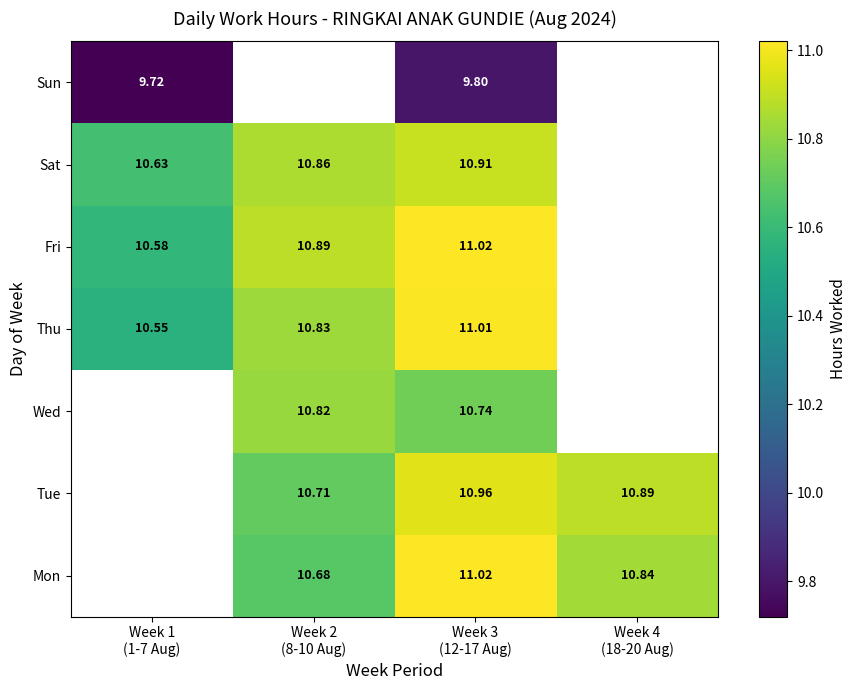

Rank the categories by Sat value from highest to lowest.

Week 3 (12-17 Aug), Week 4 (18-20 Aug), Week 2 (8-10 Aug), Week 1 (1-7 Aug)